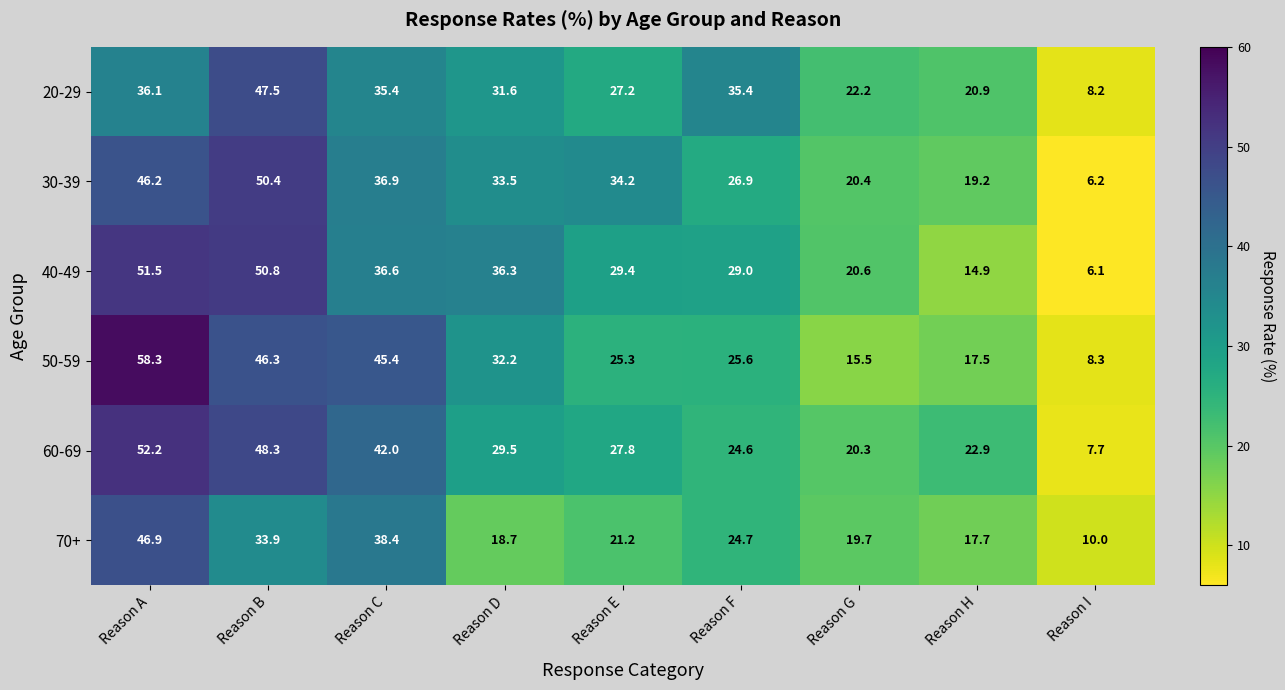

What is the difference between the highest and lowest values at Reason A?

22.2